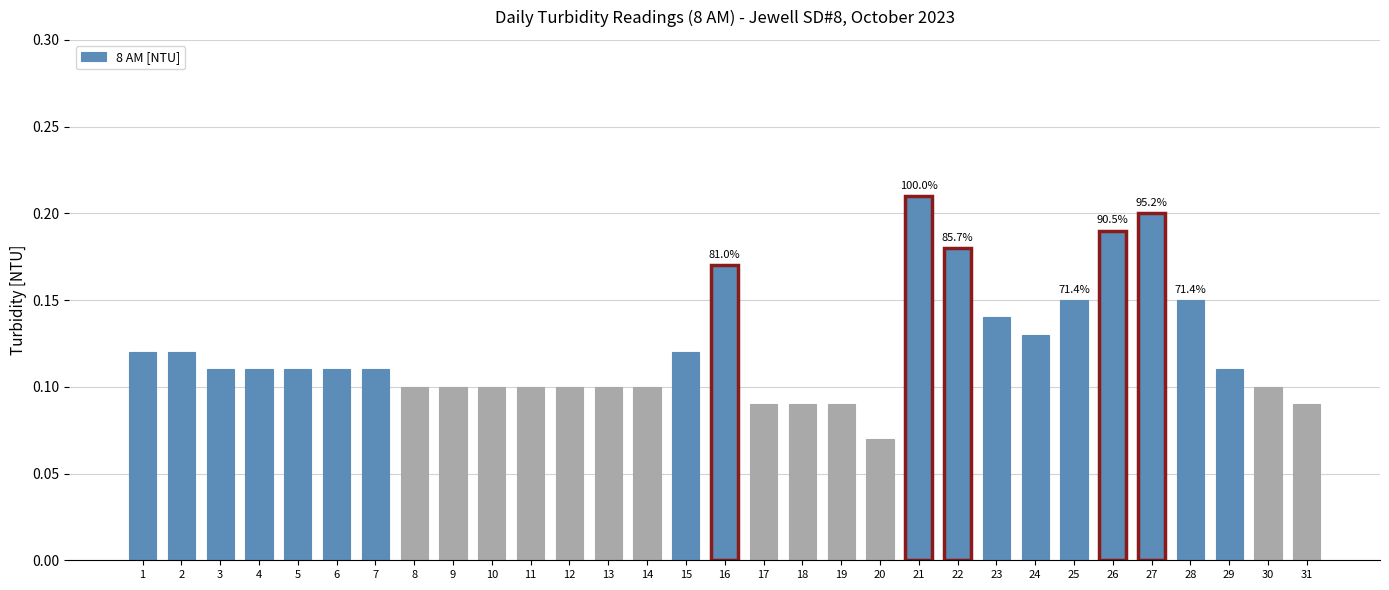

What is the sum of all values?

3.8